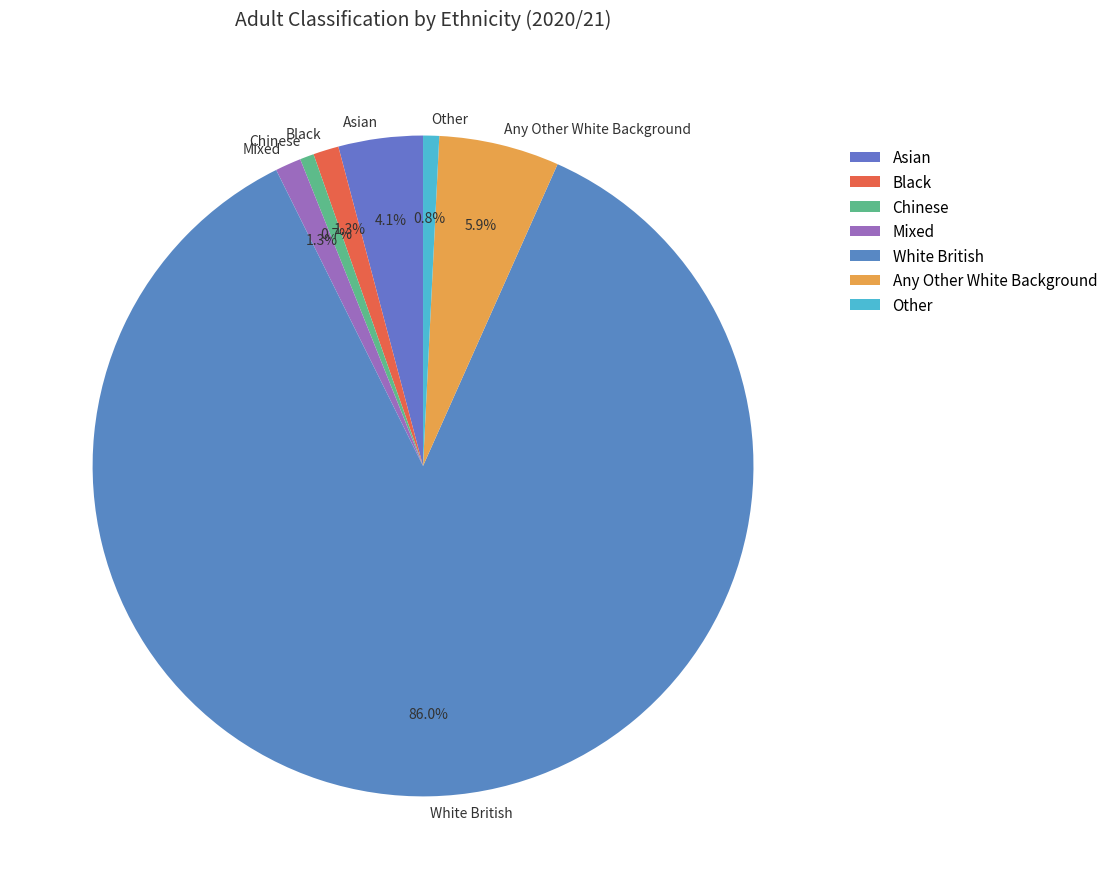

The Asian slice represents 4% of the pie. True or false?

True